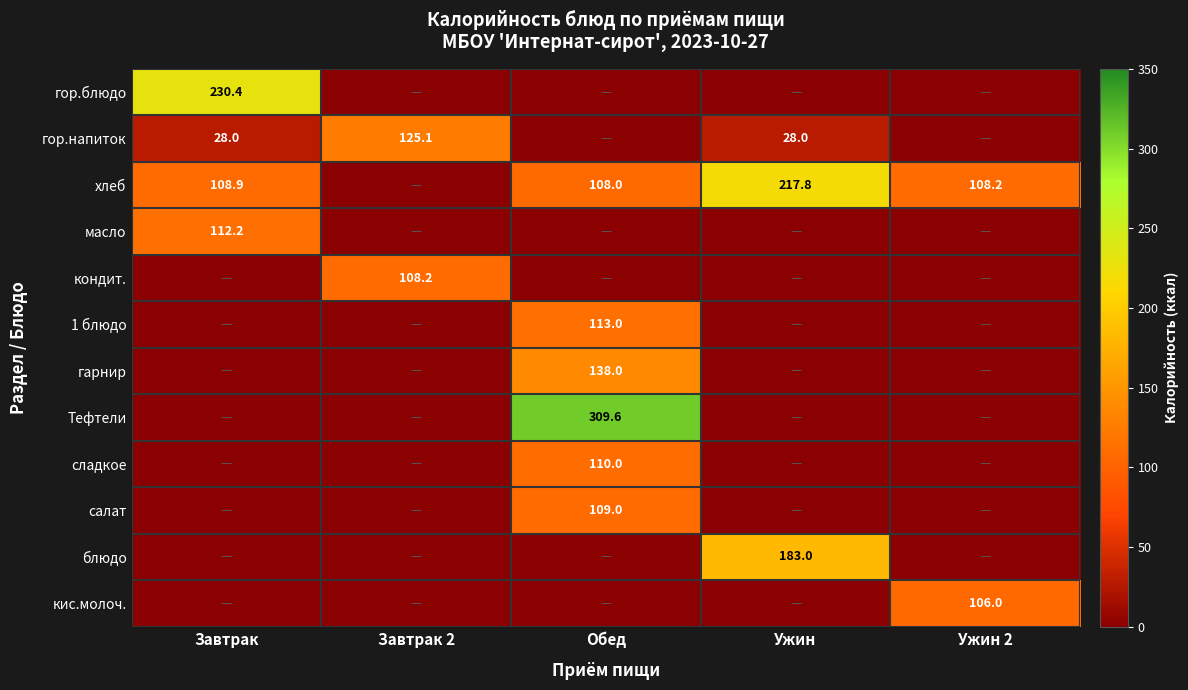

What is the maximum value for сладкое?

110.0